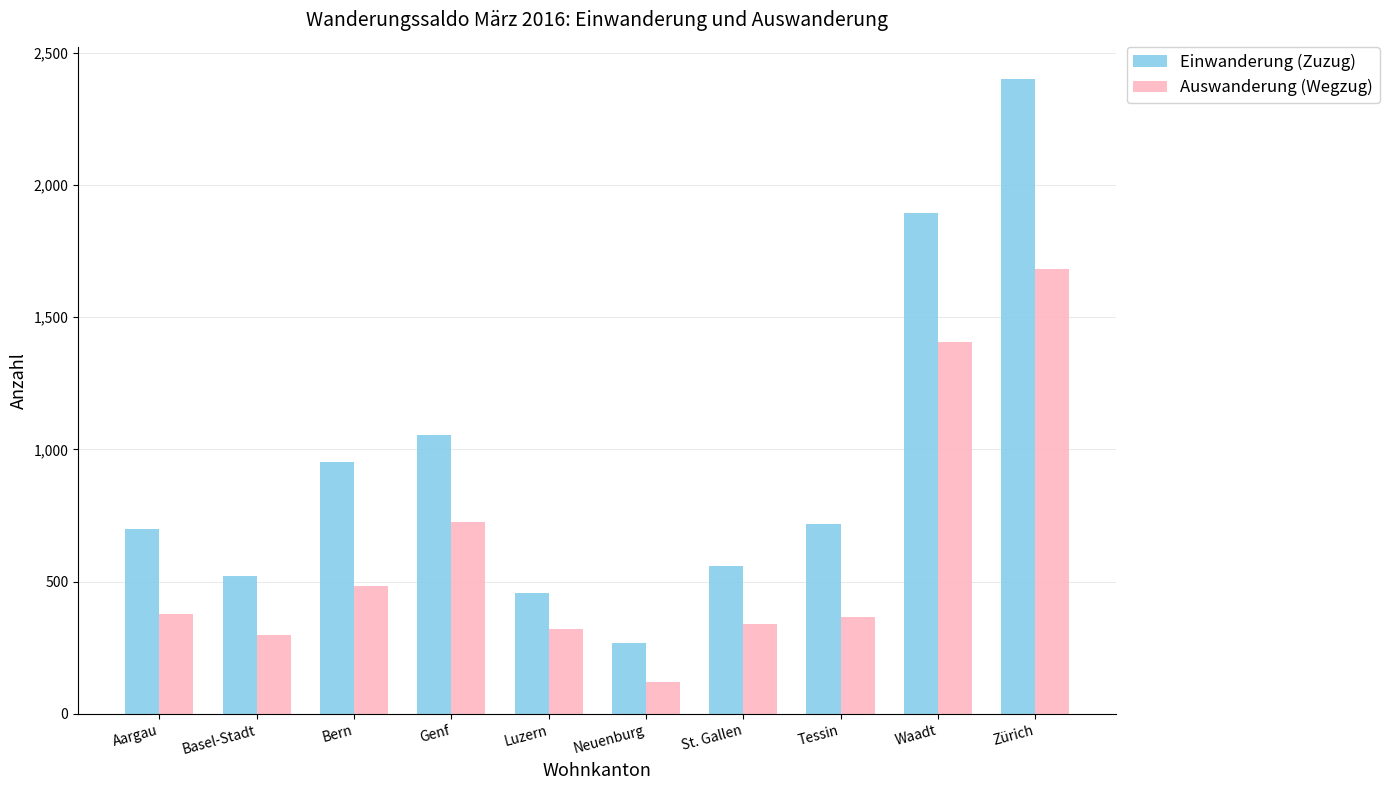

How many groups of bars are there?

10